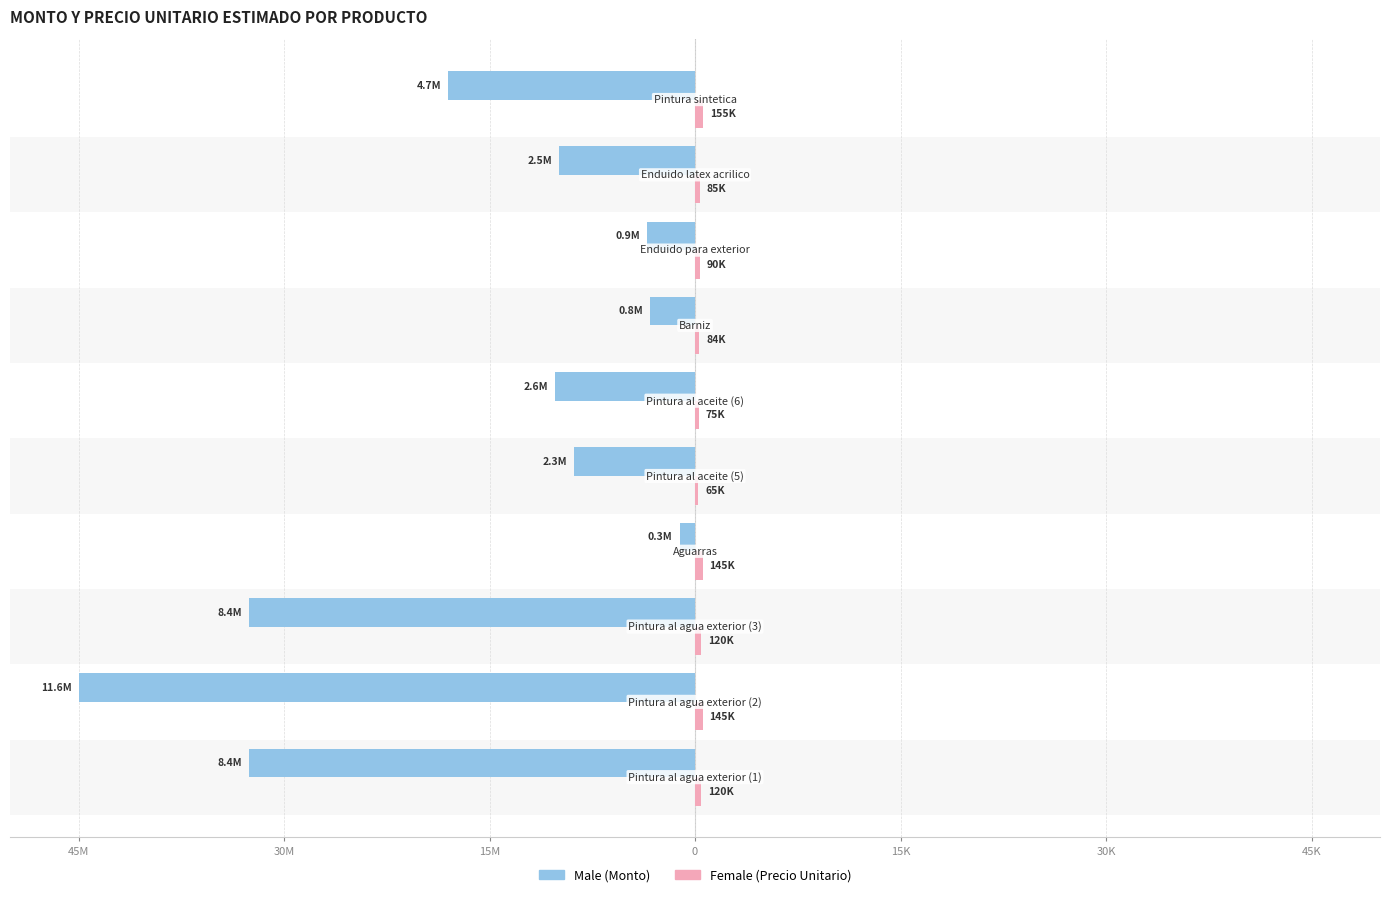

What is the minimum value for Male?

-45.0